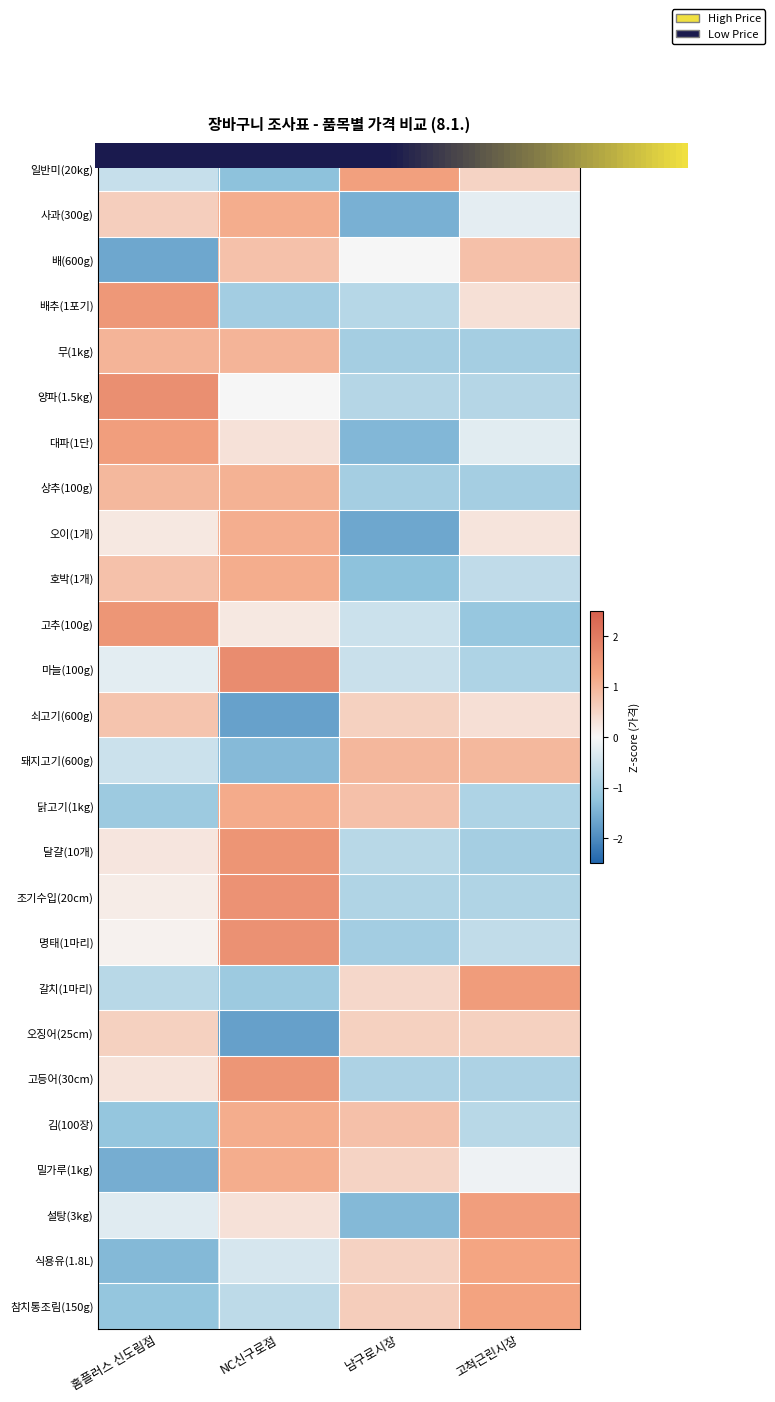

True or false: 설탕(3kg) has a value of -0.9 at 남구로시장.

False